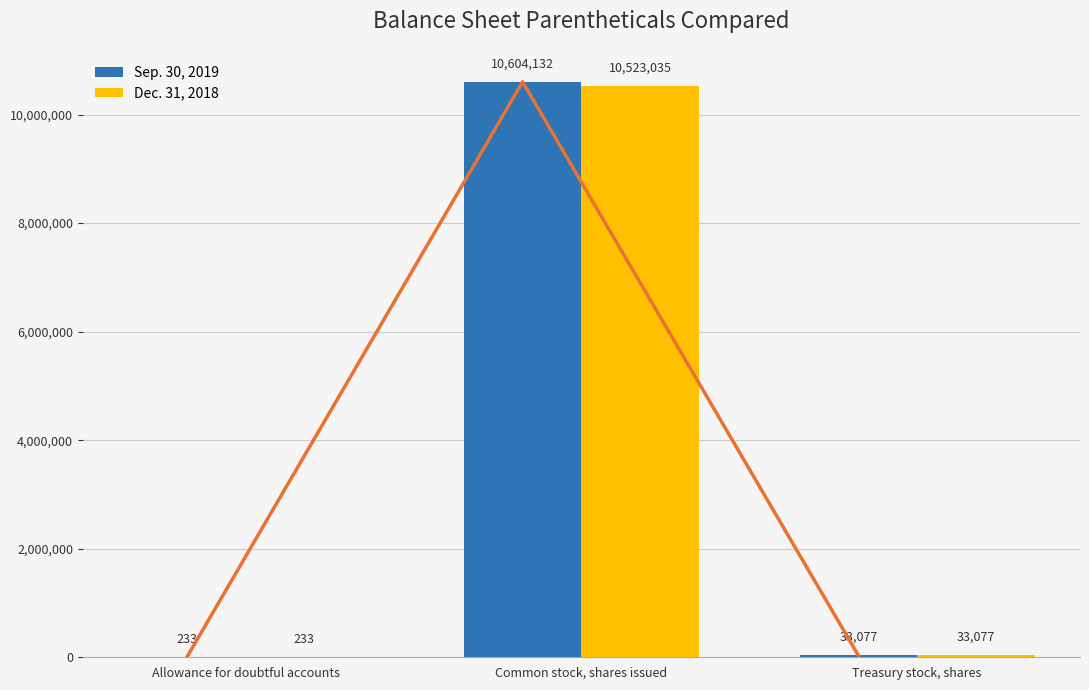

Which category has the lowest value in the Dec. 31, 2018 series?

Allowance for doubtful accounts